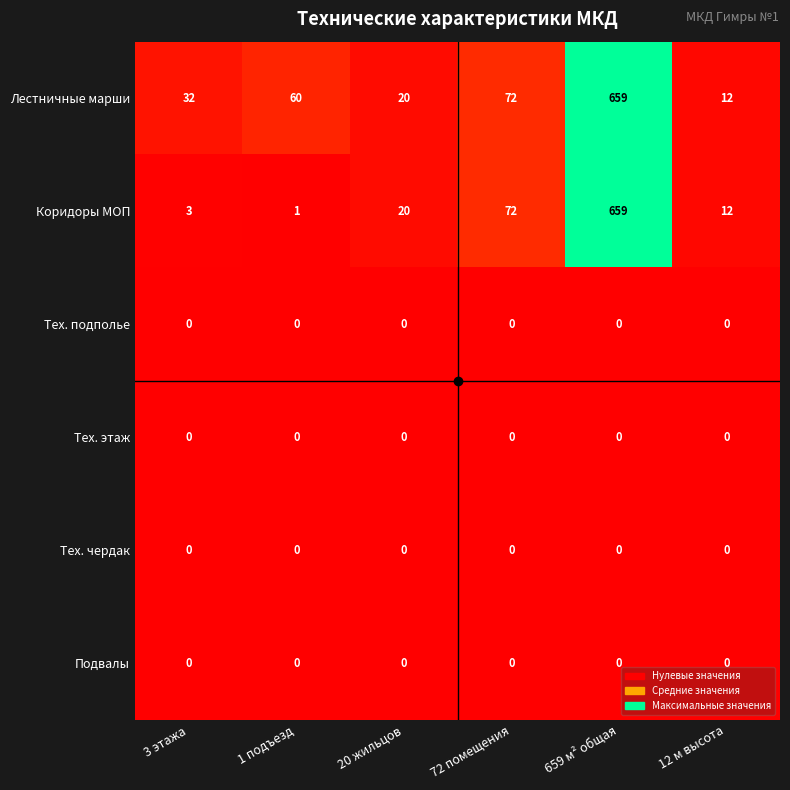

How many distinct data groups are displayed?

6